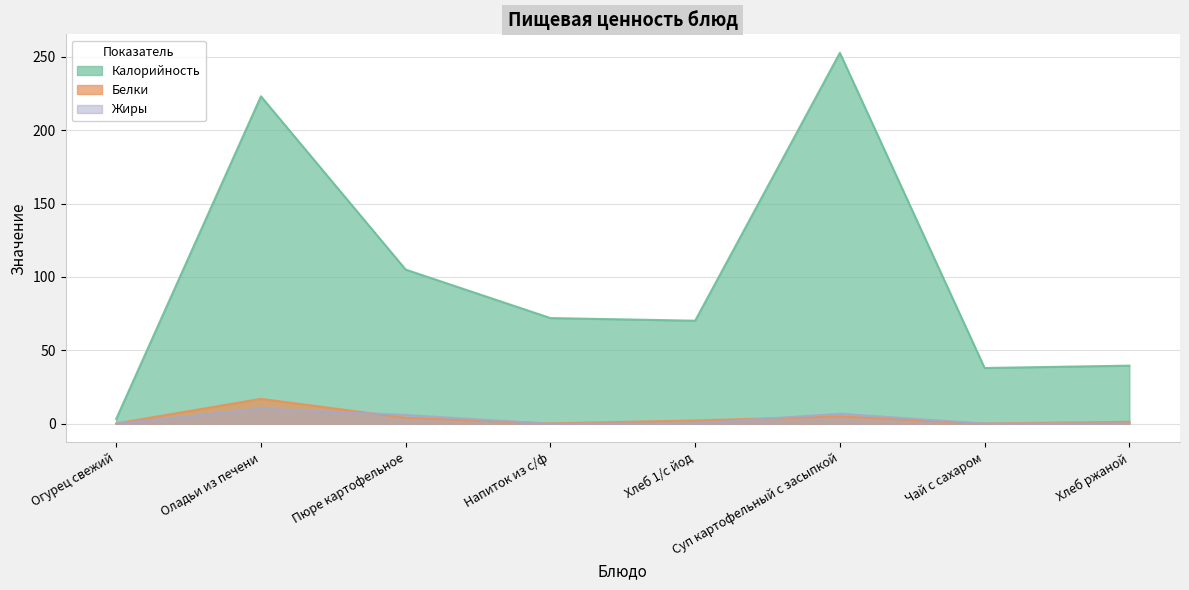

True or false: Калорийность has a value of 118.3 at Хлеб 1/с йод.

False